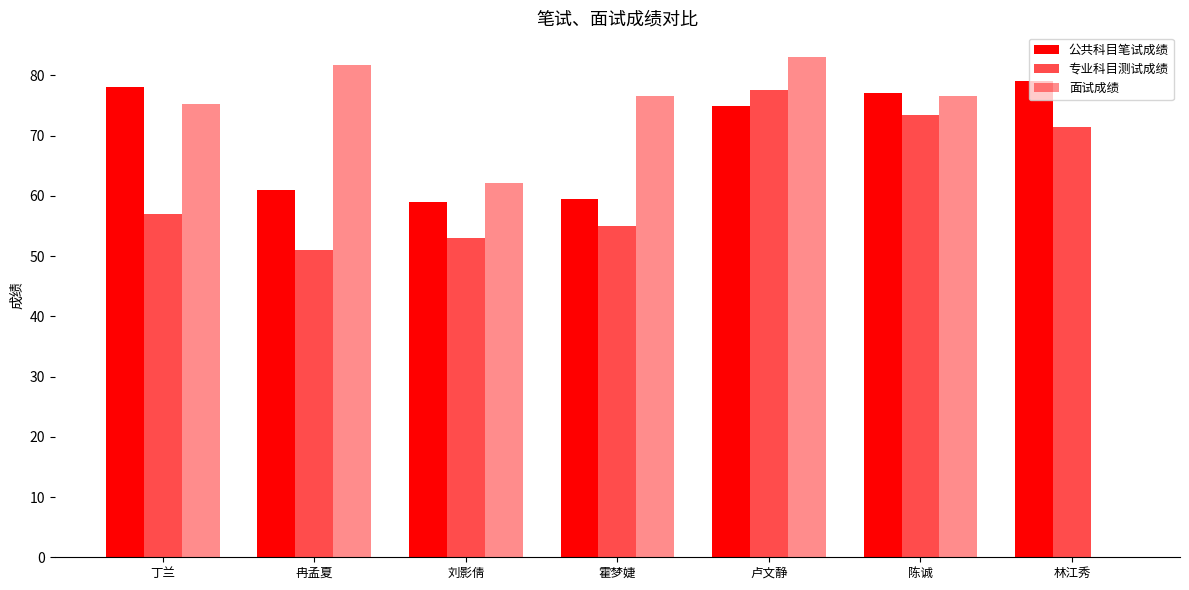

Count the number of data series in this chart.

3